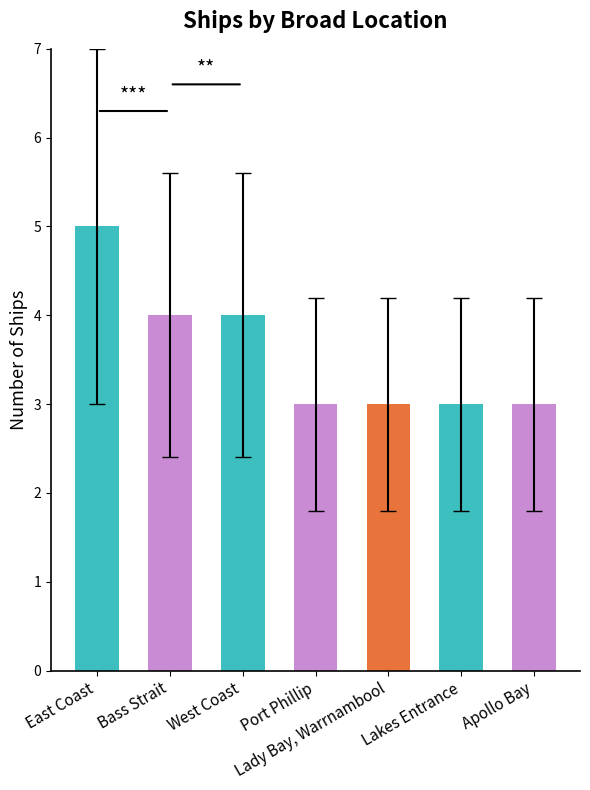

The chart shows a value of 3 at Port Phillip. True or false?

True